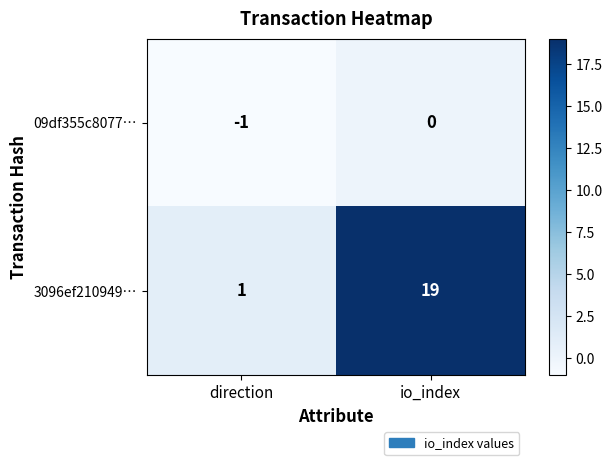

At which label is 3096ef210949… closest to 10?

direction